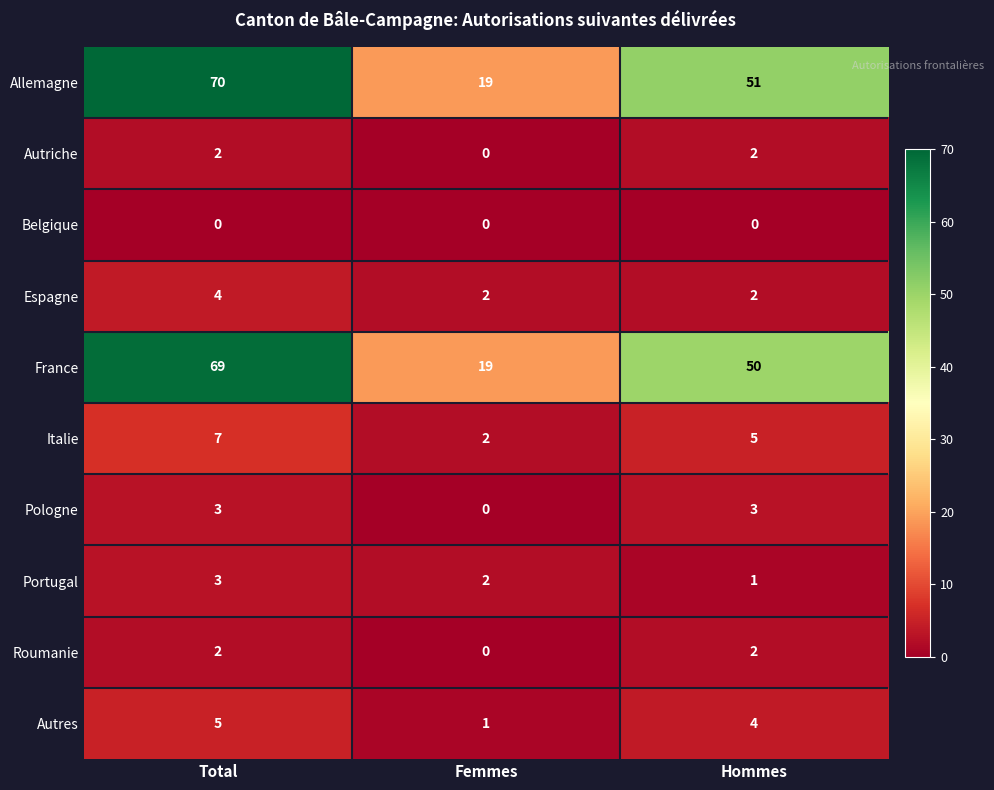

True or false: Autriche has a value of 3 at Hommes.

False